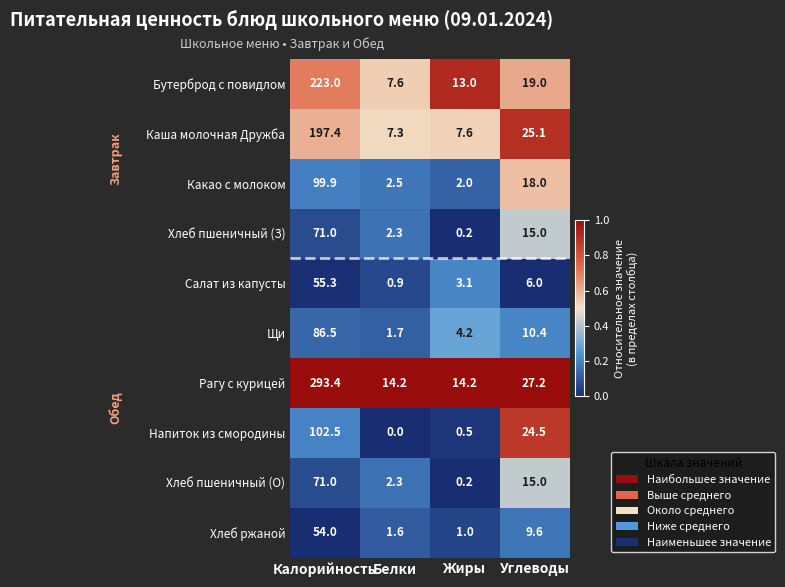

Which label corresponds to the smallest value in the chart?

Белки